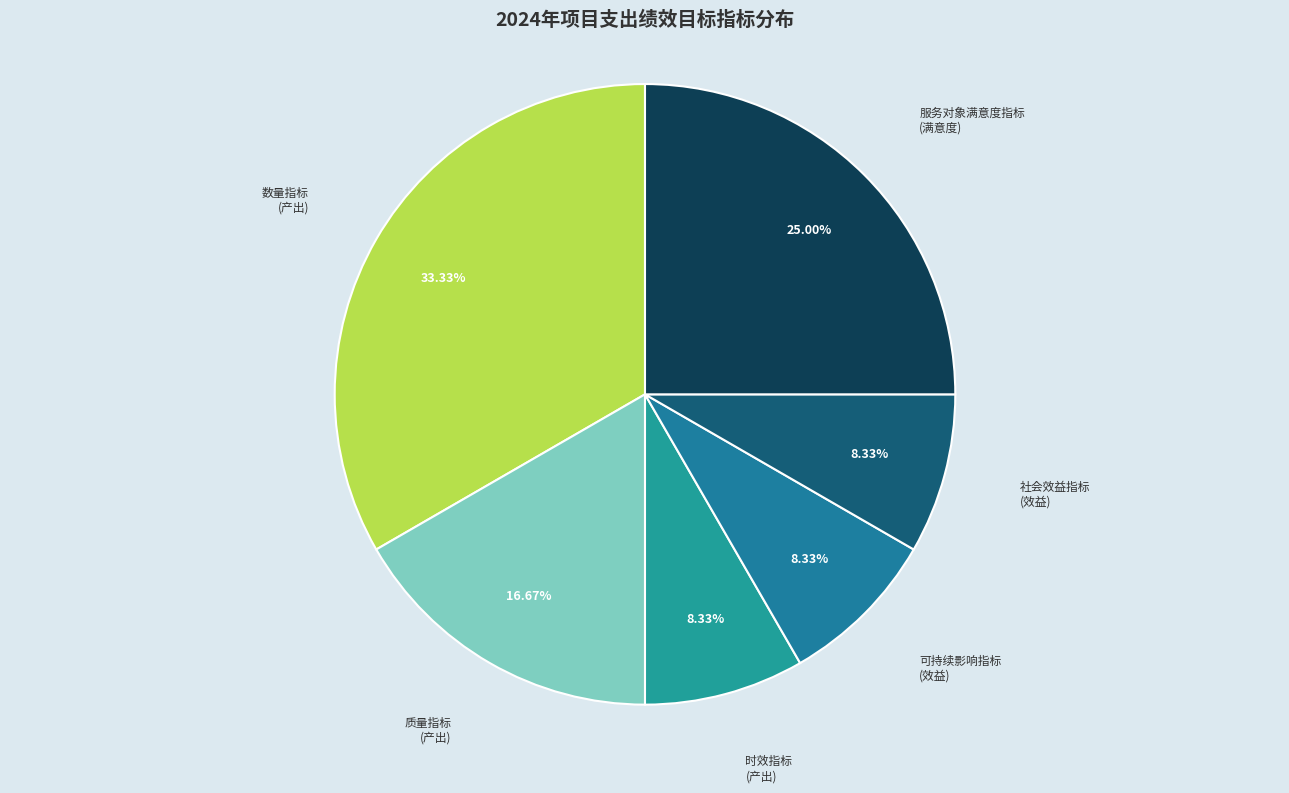

Count the number of slices in the pie.

6